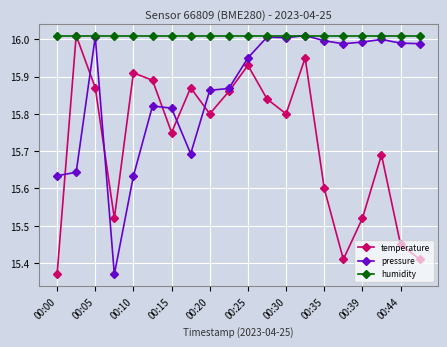

Which series has the largest total across all categories?

humidity